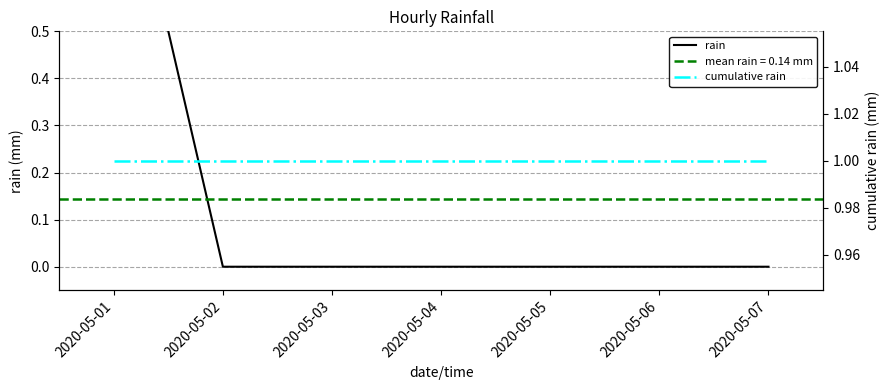

What is the sum of the rain values at 2020-05-01 and 2020-05-07?

1